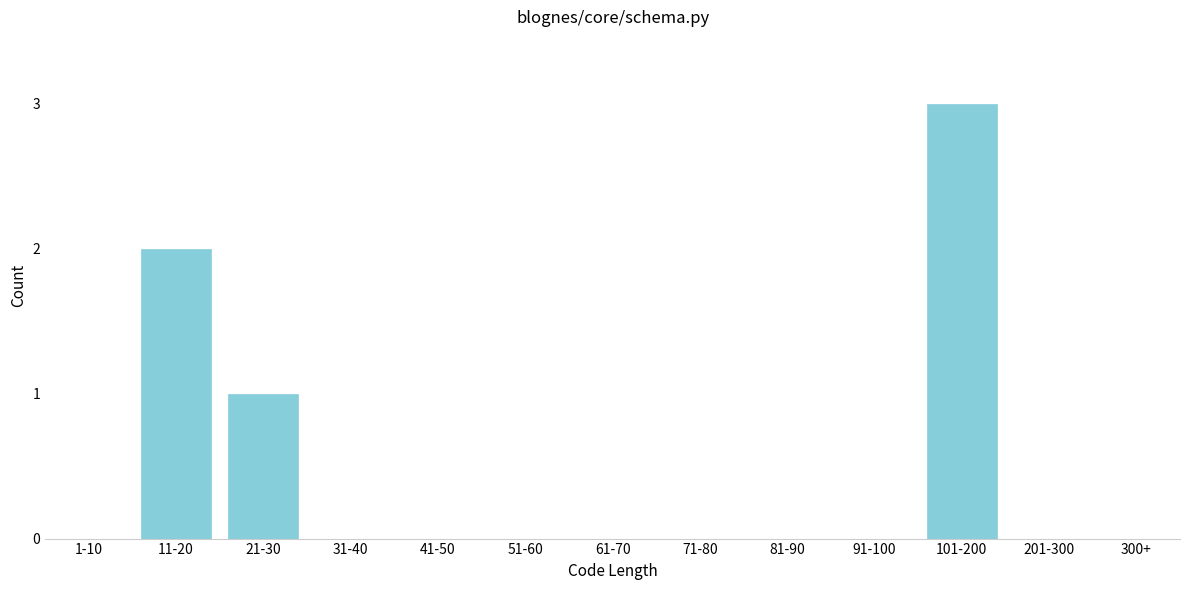

Reading left to right, list all the values displayed in this chart.

1-10=0	11-20=2	21-30=1	31-40=0	41-50=0	51-60=0	61-70=0	71-80=0	81-90=0	91-100=0	101-200=3	201-300=0	300+=0